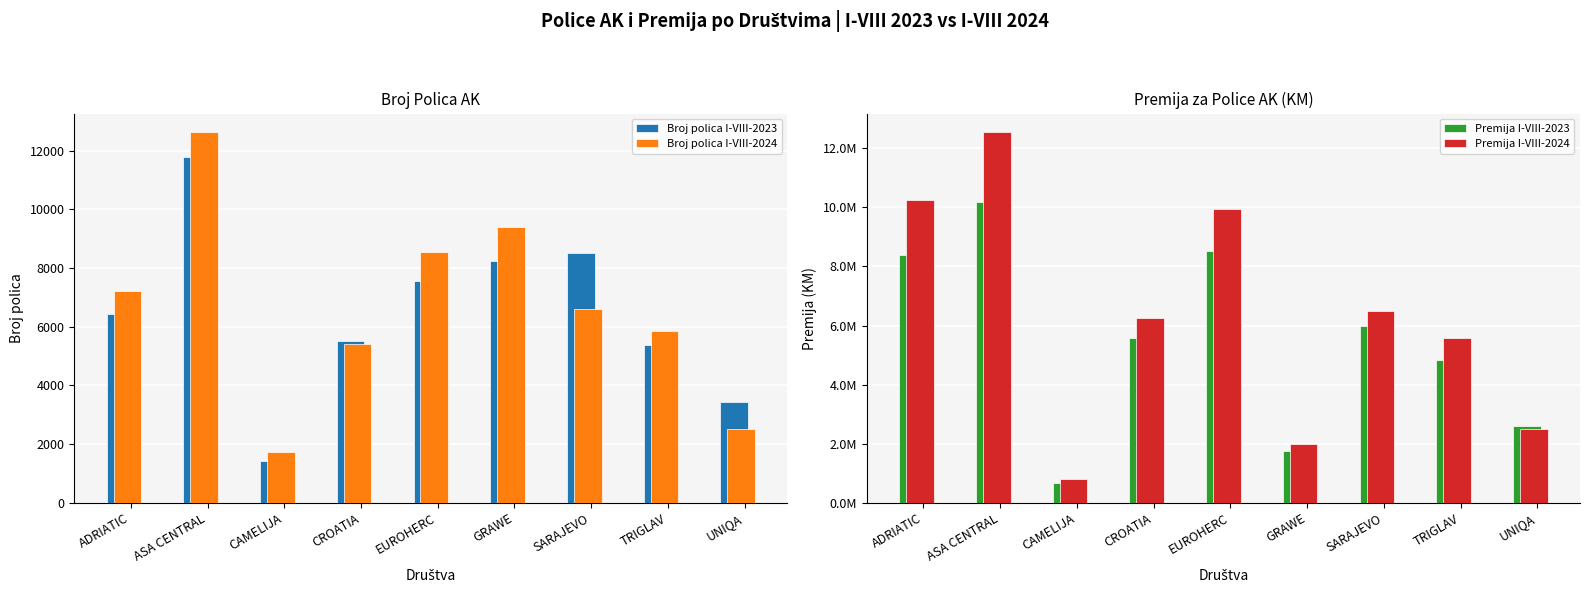

The Premija I-VIII-2023 series shows 11775302 at ADRIATIC. True or false?

False